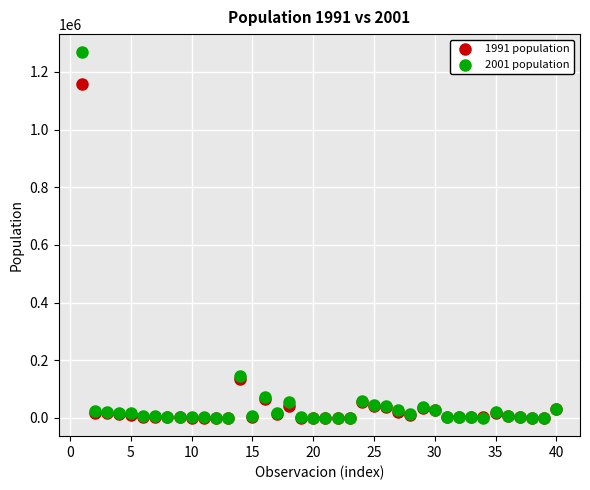

What are all the series names shown in the legend?

1991 population, 2001 population